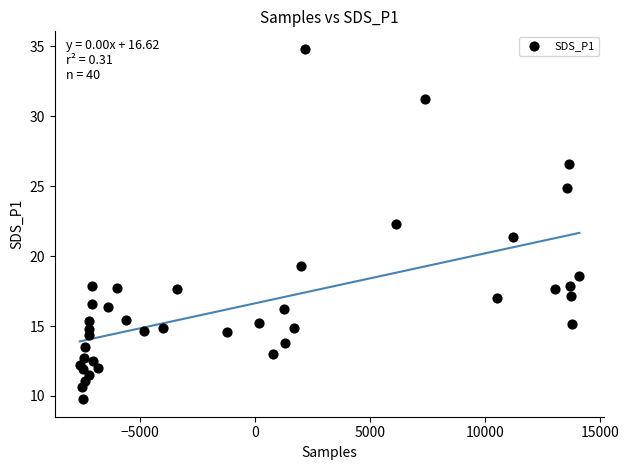

What Y value in the scatter plot is closest to 22?

22.3